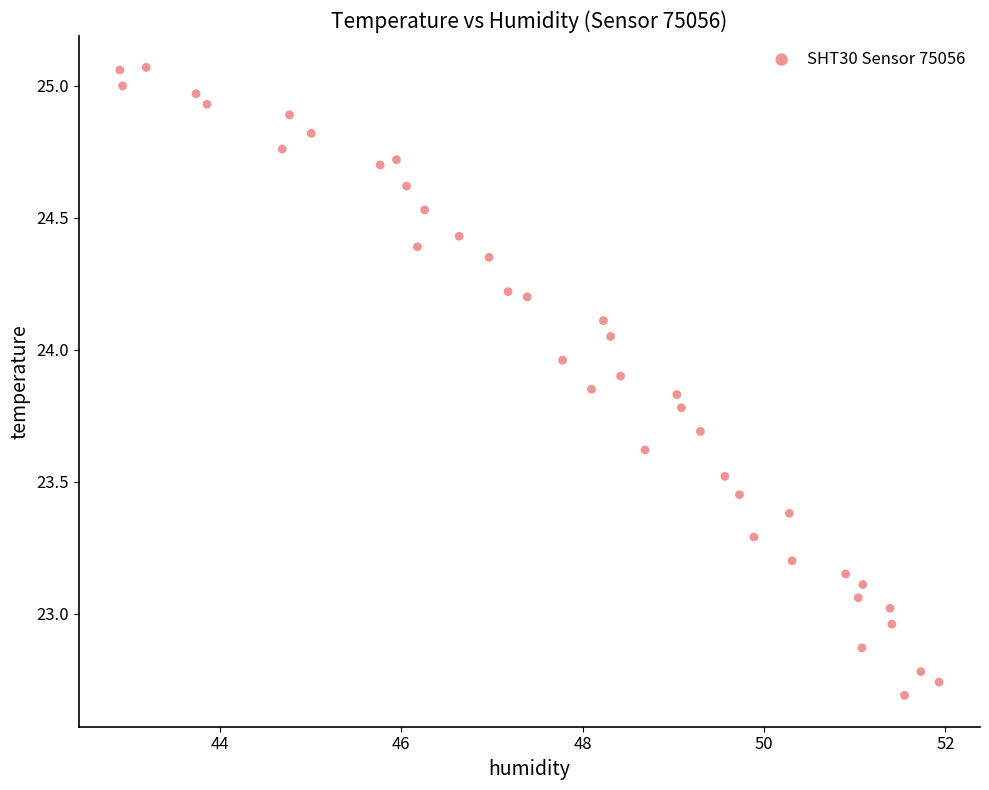

What is the range of Y values (max minus min)?

2.4